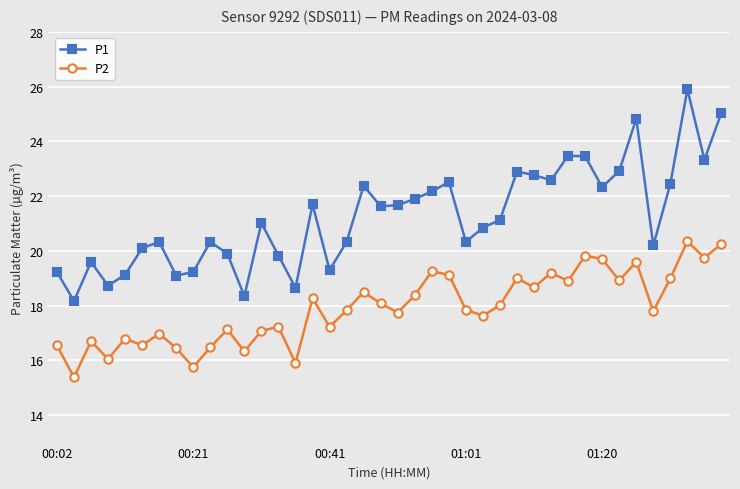

What is the value of the P1 point at the 24th from the left?

22.5